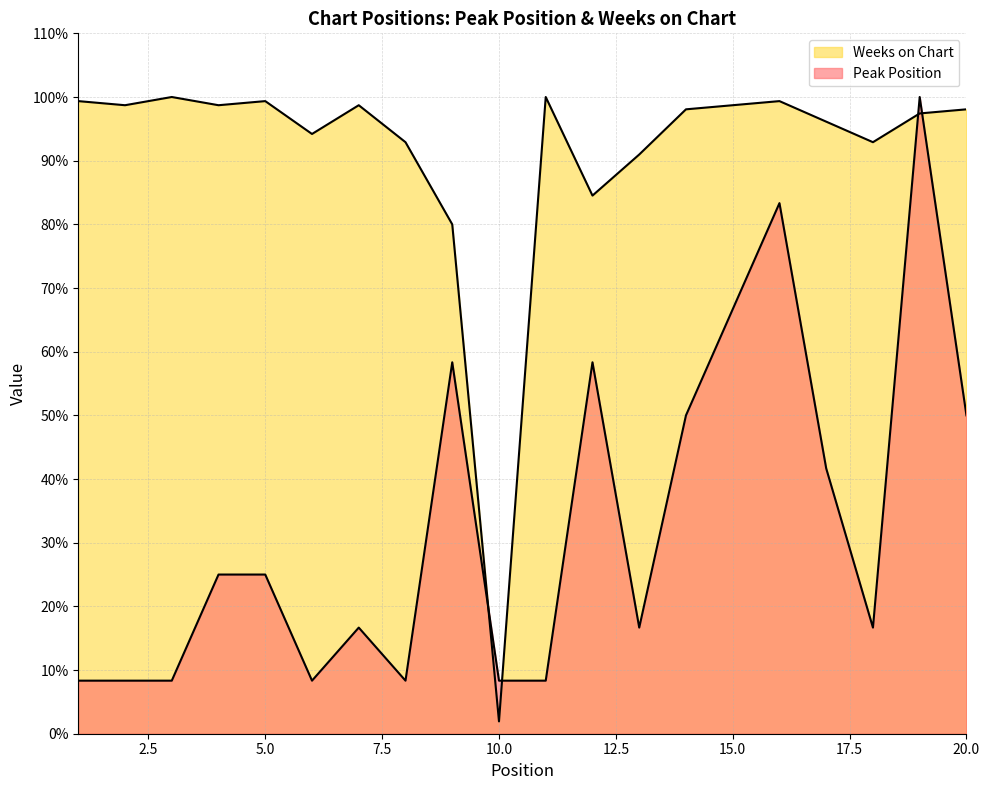

What is the spread (max minus min) of values at 11?

91.7